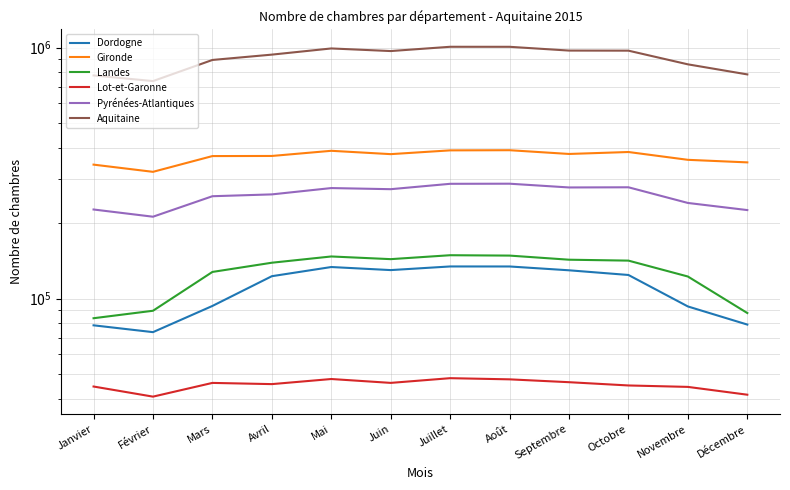

What is the difference between the maximum and minimum values in the Landes series?

65444